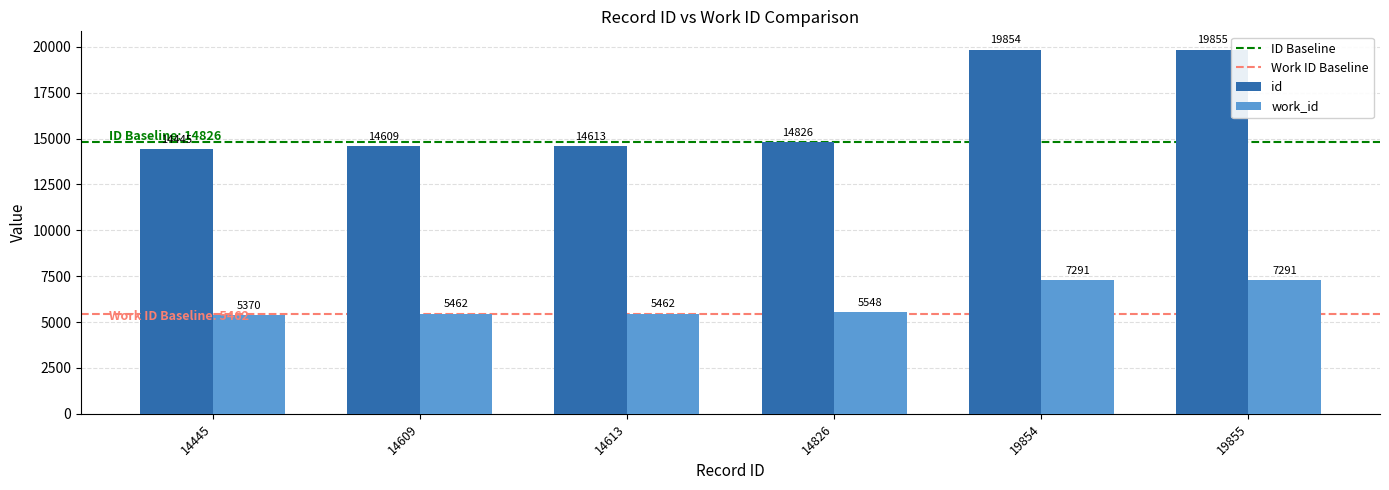

Which label corresponds to the largest value in the chart?

19855